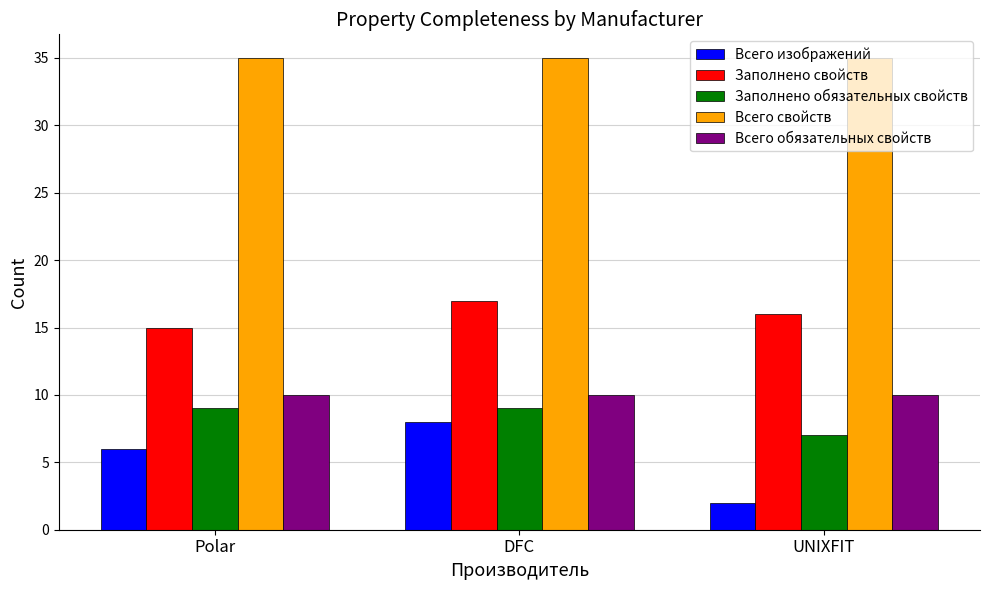

Is it true that Заполнено свойств equals 10 at Polar?

False